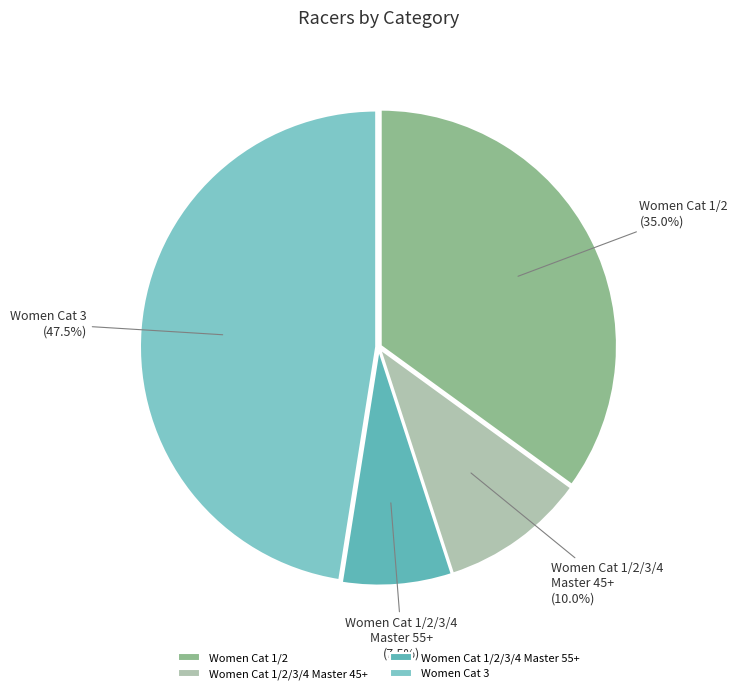

What percentage is the Women Cat 1/2 slice, to the nearest percent?

35%